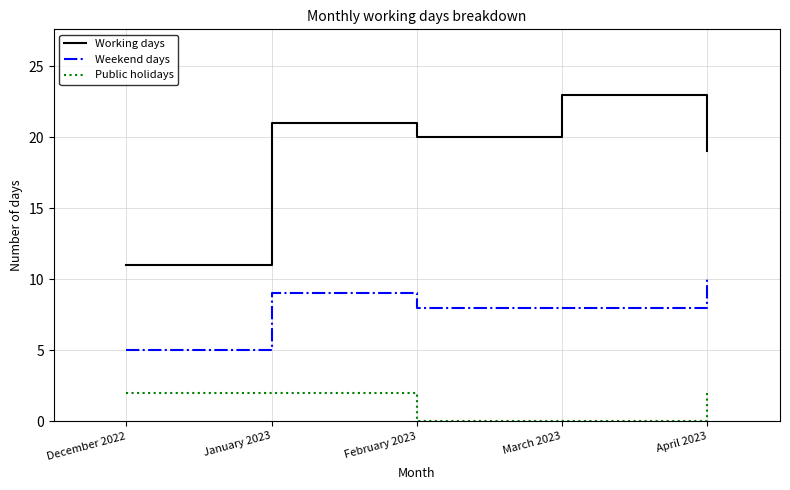

True or false: Public holidays and Working days intersect in this chart.

False